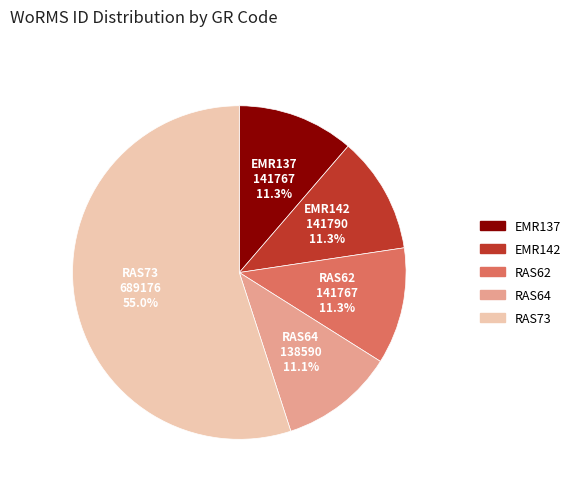

Approximately how many times larger is the value at EMR142 compared to RAS62?

1.0